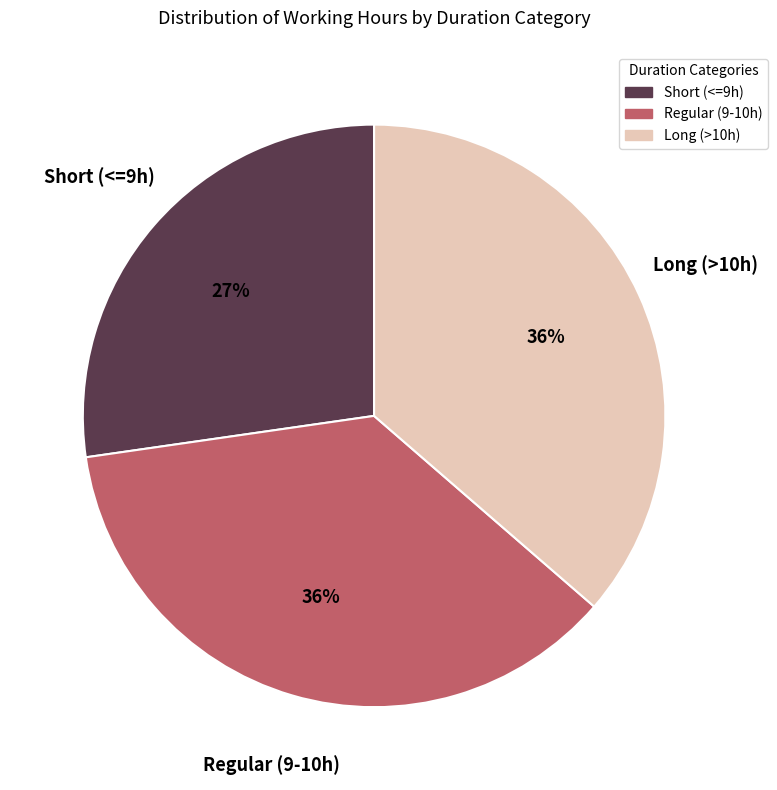

To the nearest percent, what is the average slice percentage?

33%